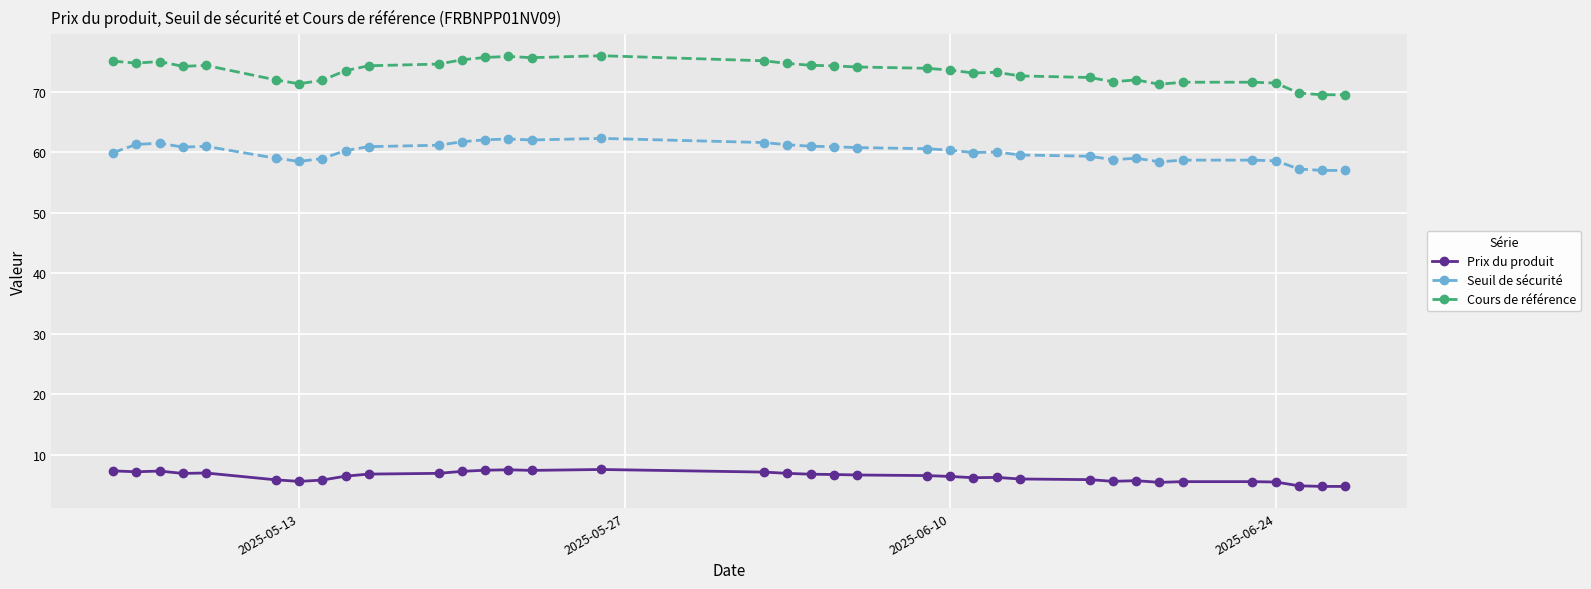

True or false: Seuil de sécurité has more than 0 interior local peaks.

True